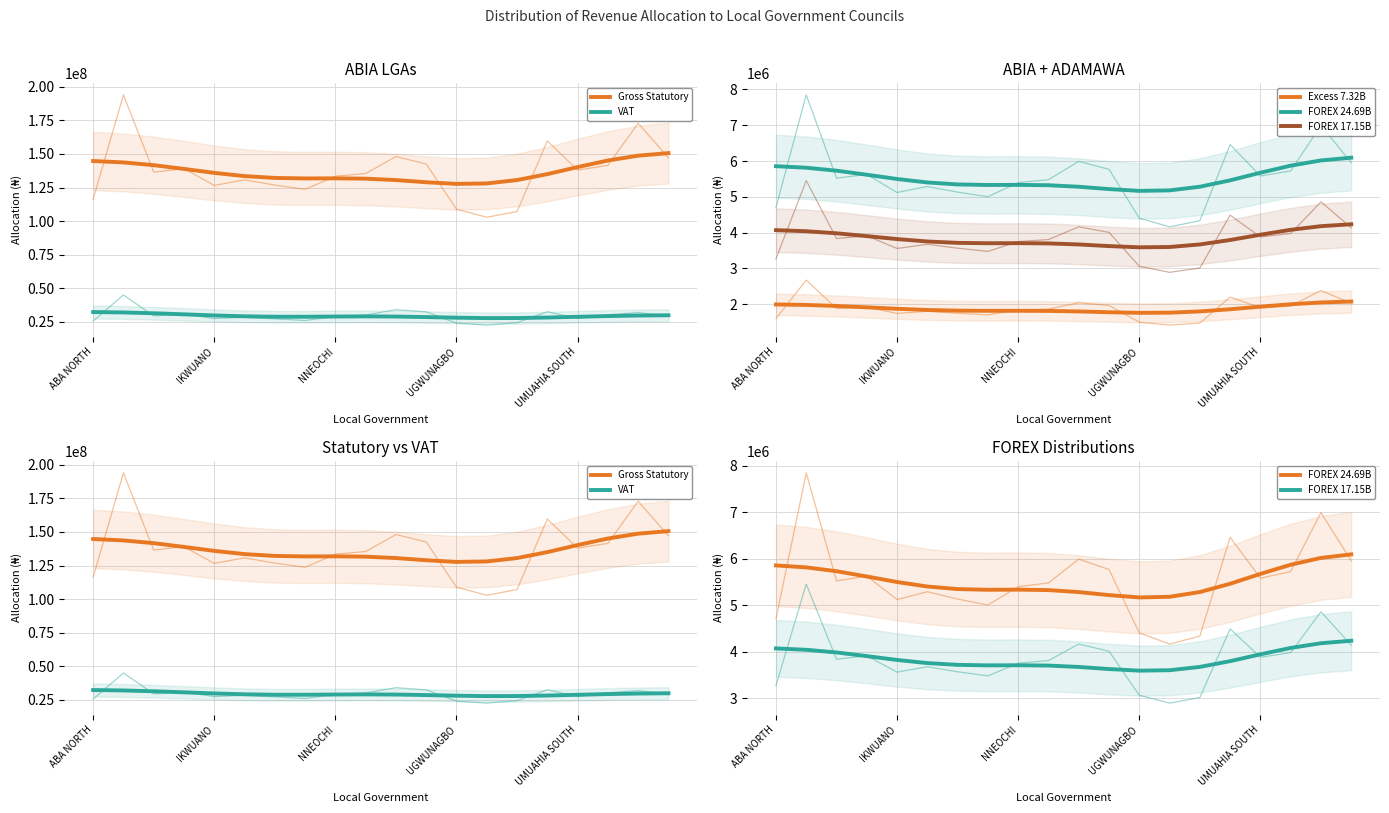

True or false: Gross Statutory and VAT cross at least once.

False